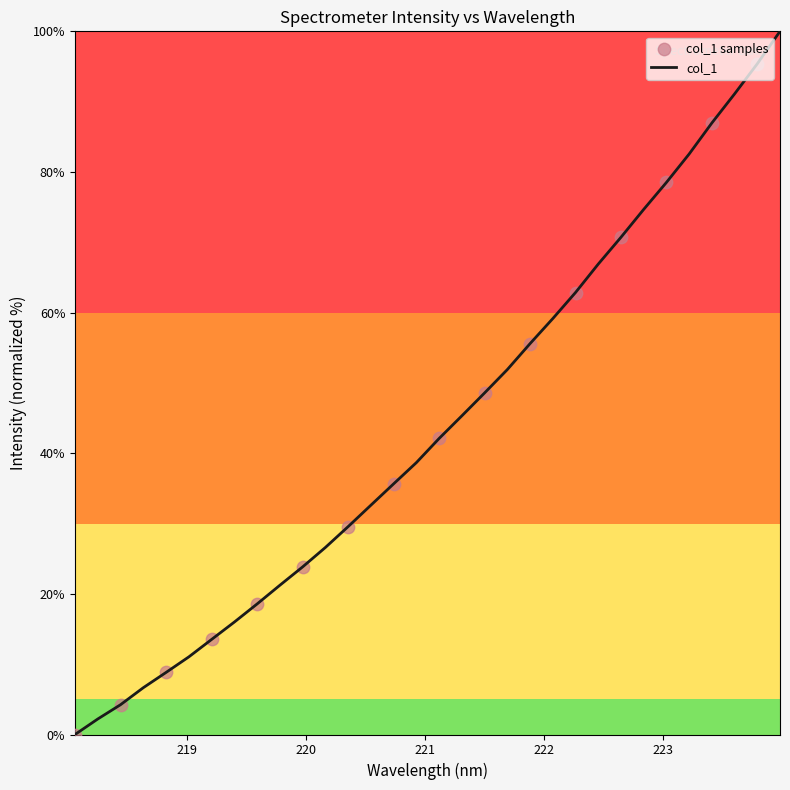

What is the difference between the maximum and minimum values?

100.0